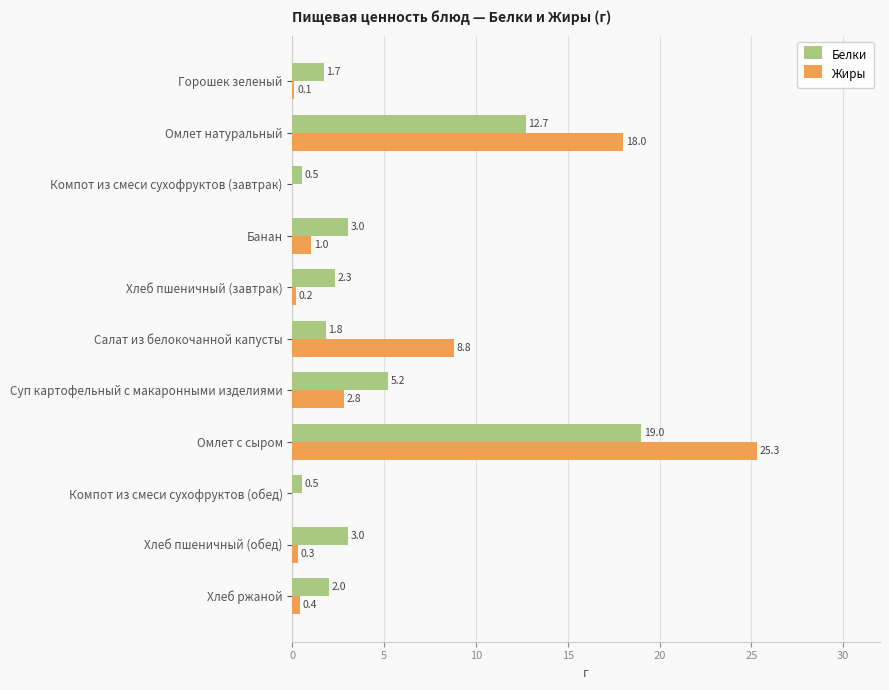

Where is Жиры nearest to the value 12?

Салат из белокочанной капусты